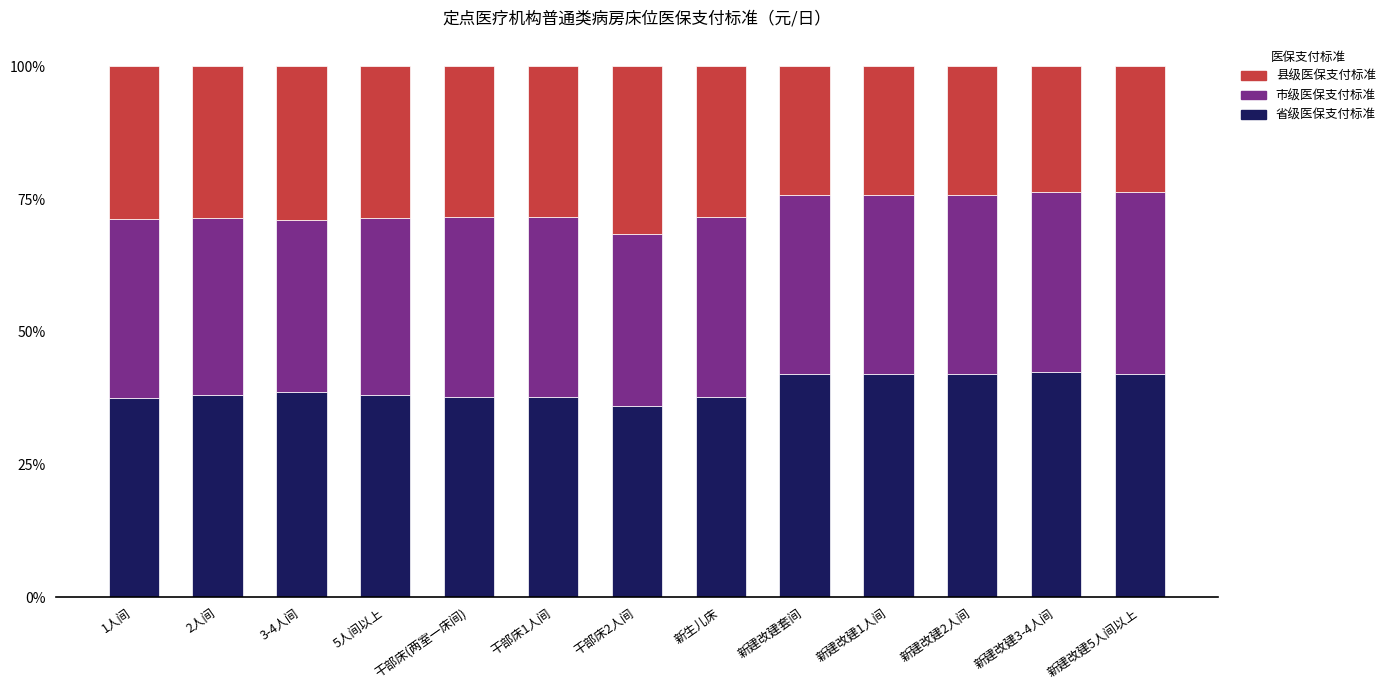

What is the total value across all series at 新建改建套间?

100.0